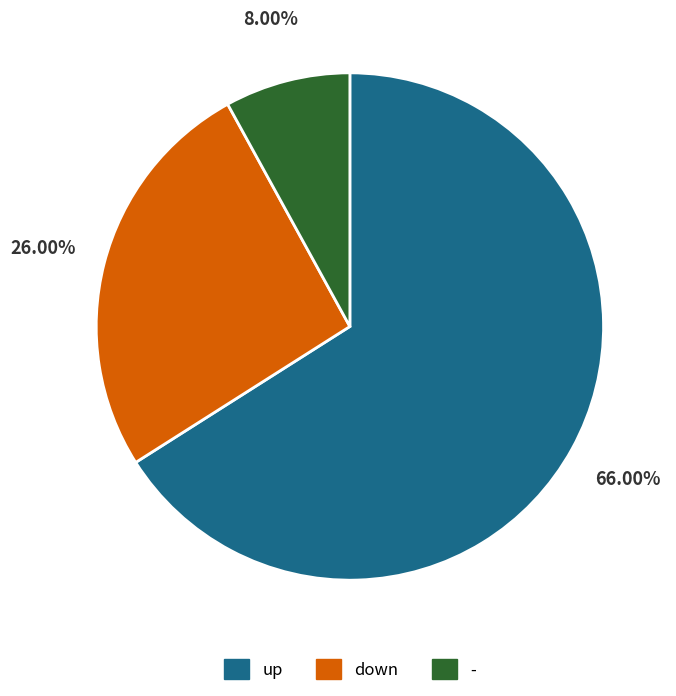

What is the largest slice in the pie chart?

up